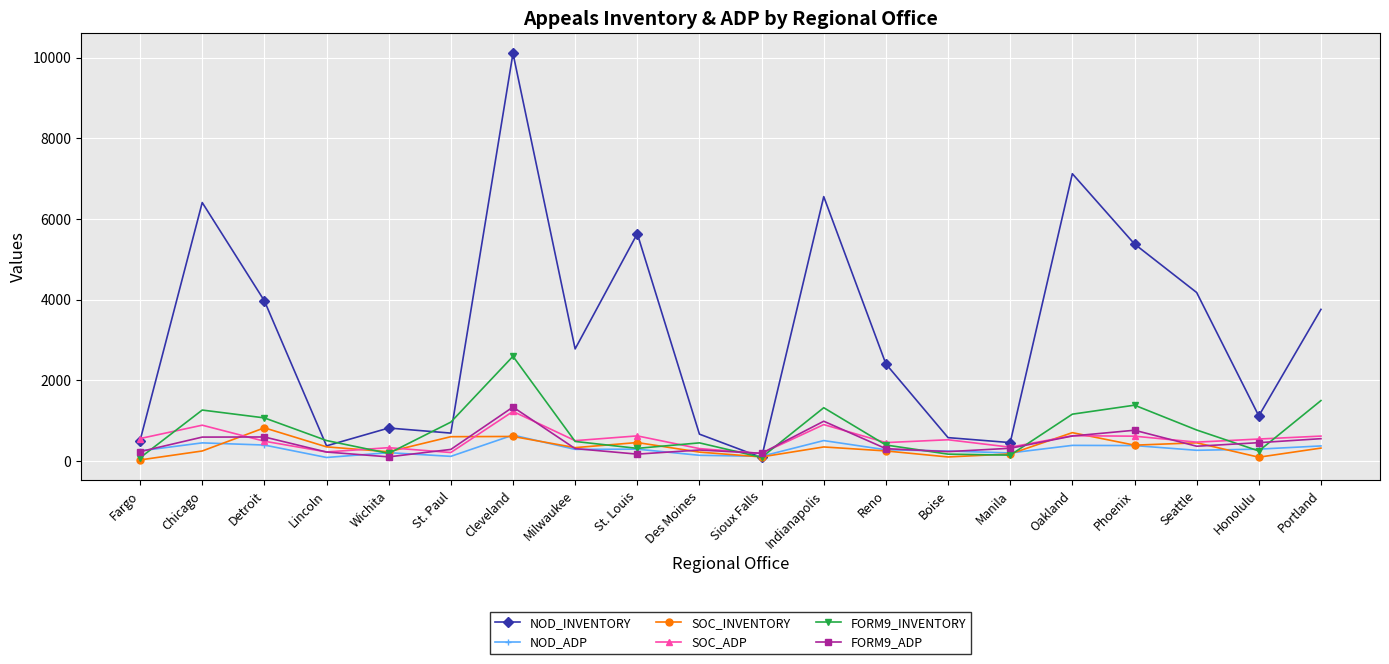

At which category is the sum across all series the highest?

Cleveland